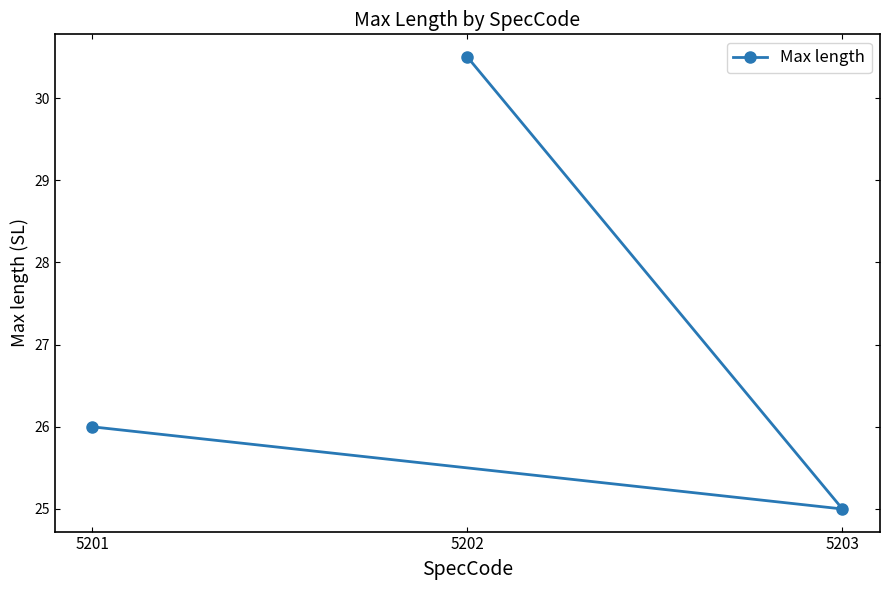

What is the sum of all values?

81.5